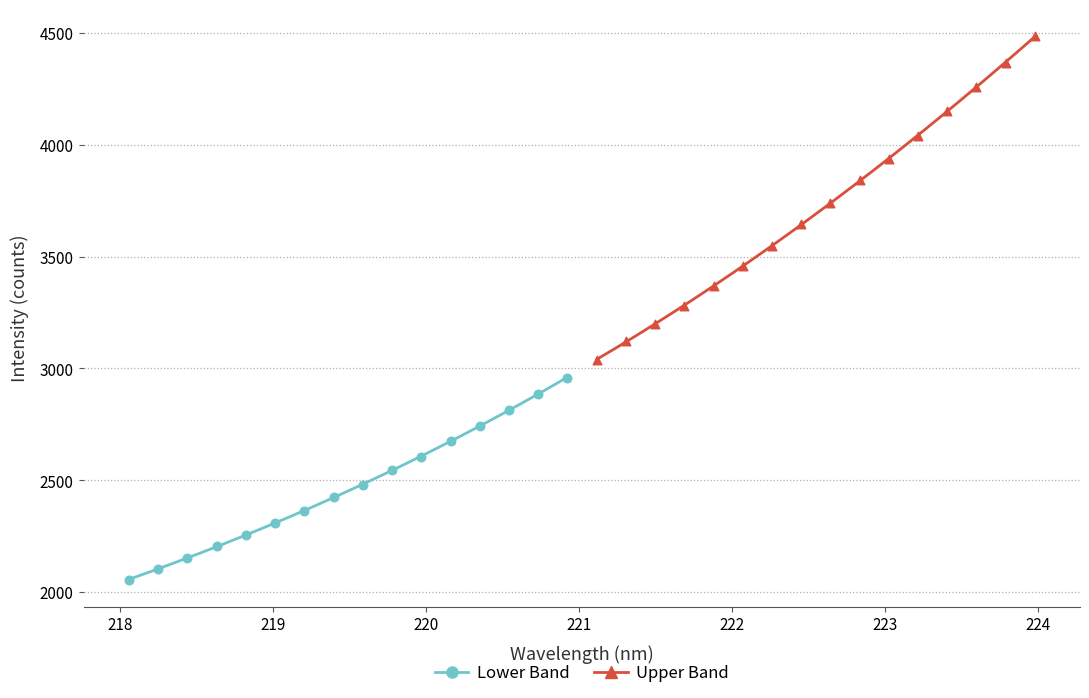

What are all the series names shown in the legend?

Lower Band, Upper Band